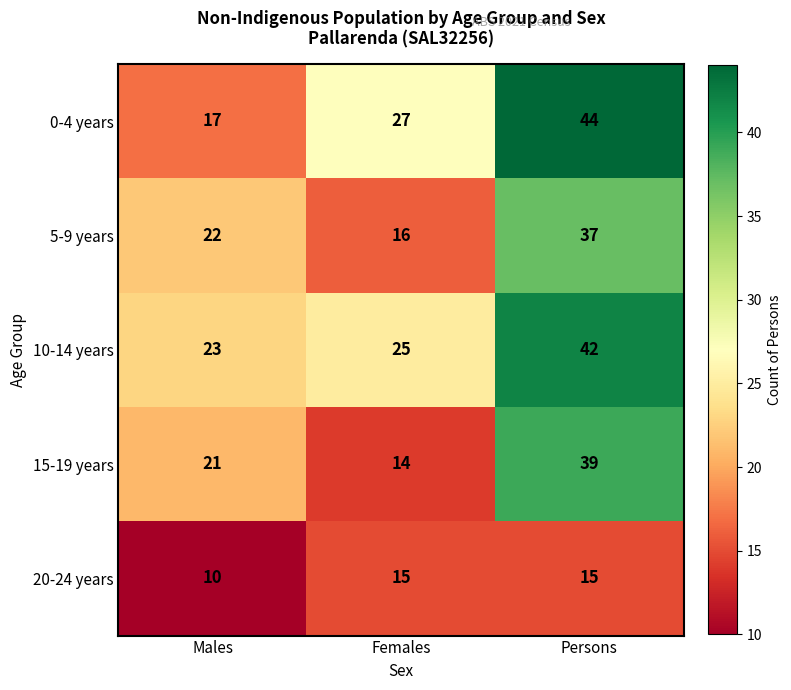

Where is 15-19 years nearest to the value 26?

Males